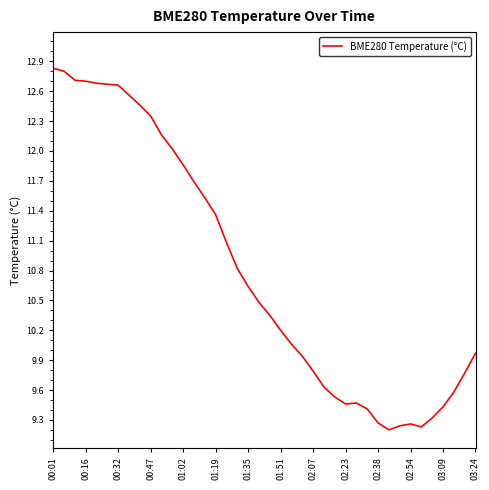

What is the minimum value shown in the chart?

9.2